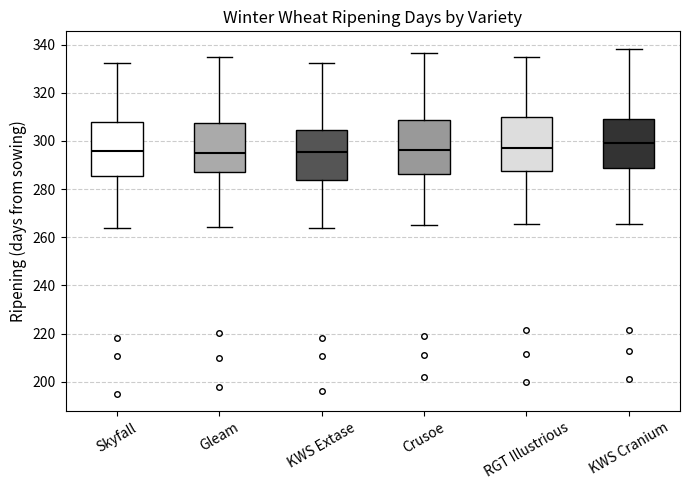

Reading left to right, transcribe this box plot: for each box, give where its median line is, the range the box spans, and where its two whiskers end, as read against the y-axis. The values are not printed on the chart, so give them approximately, as read against the axis.

Skyfall: median 296, box 286 to 308, whiskers 264 to 332
Gleam: median 294, box 288 to 308, whiskers 264 to 336
KWS Extase: median 296, box 284 to 304, whiskers 264 to 332
Crusoe: median 296, box 286 to 308, whiskers 266 to 336
RGT Illustrious: median 298, box 288 to 310, whiskers 266 to 336
KWS Cranium: median 300, box 288 to 308, whiskers 266 to 338